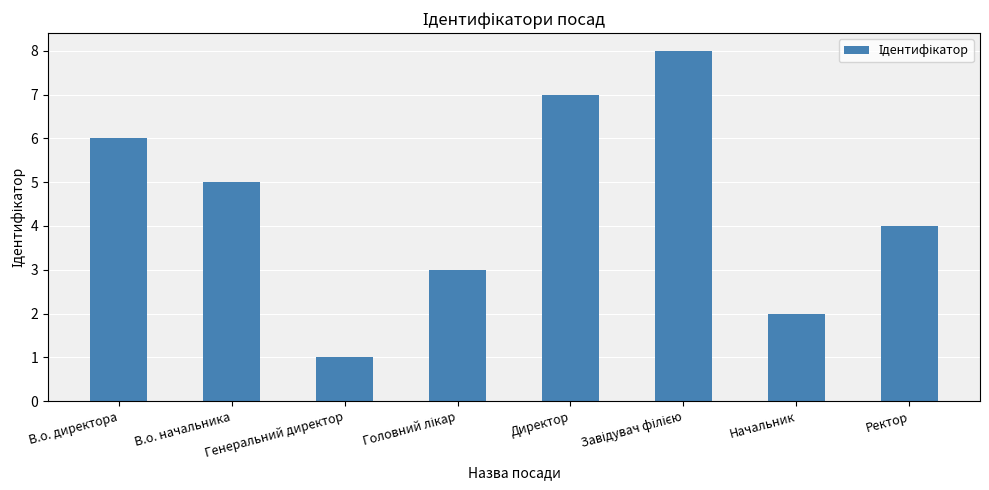

Reading left to right, transcribe all the data shown in this chart.

6	5	1	3	7	8	2	4